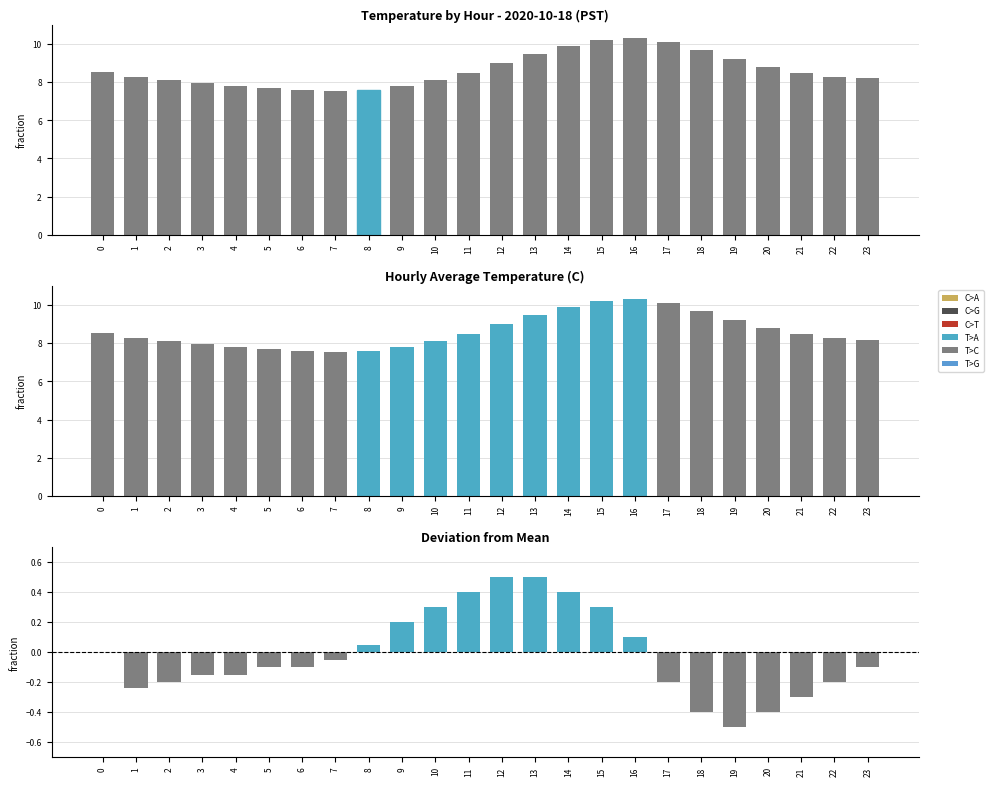

Reading right to left, what are all the values shown in this chart?

Temperature (C): 8.2	8.3	8.5	8.8	9.2	9.7	10.1	10.3	10.2	9.9	9.5	9.0	8.5	8.1	7.8	7.6	7.5	7.6	7.7	7.8	8.0	8.1	8.3	8.5
Hourly Avg Temp: 8.2	8.3	8.5	8.8	9.2	9.7	10.1	10.3	10.2	9.9	9.5	9.0	8.5	8.1	7.8	7.6	7.5	7.6	7.7	7.8	8.0	8.1	8.3	8.5
Deviation: -0.1	-0.2	-0.3	-0.4	-0.5	-0.4	-0.2	0.1	0.3	0.4	0.5	0.5	0.4	0.3	0.2	0.1	-0.1	-0.1	-0.1	-0.1	-0.1	-0.2	-0.2	0.0